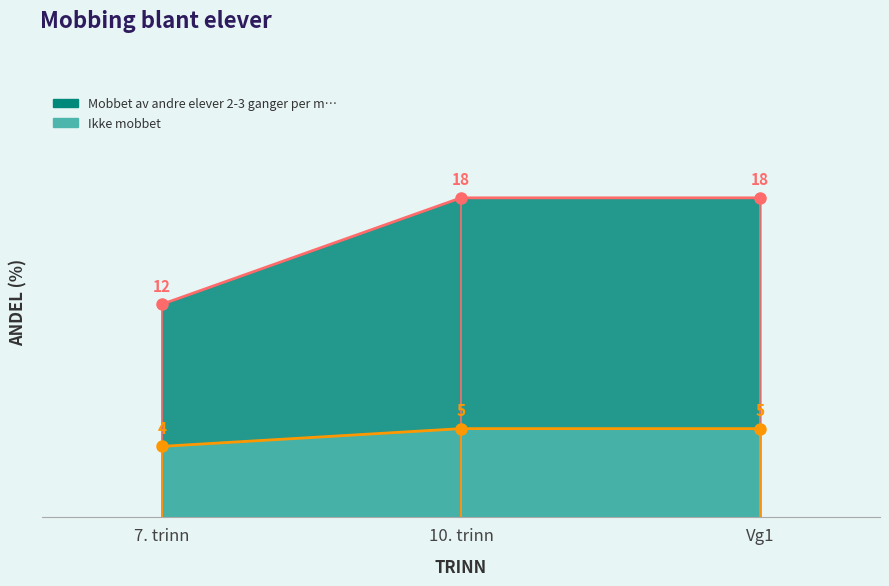

Which series has the largest range (max minus min)?

Mobbet av andre elever 2-3 ganger per m…